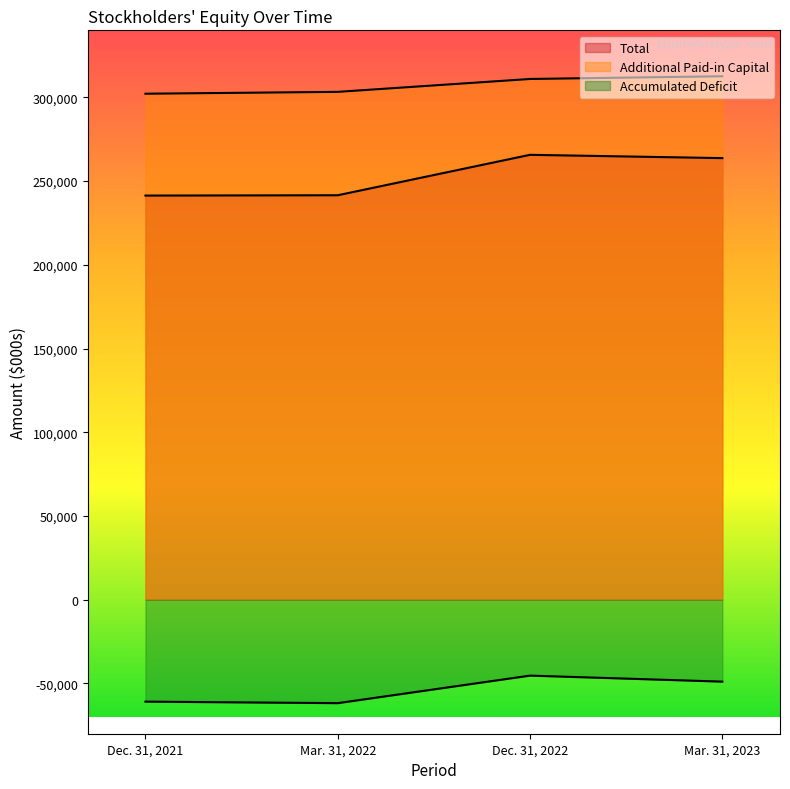

Does the chart display data point markers on the line(s)?

No